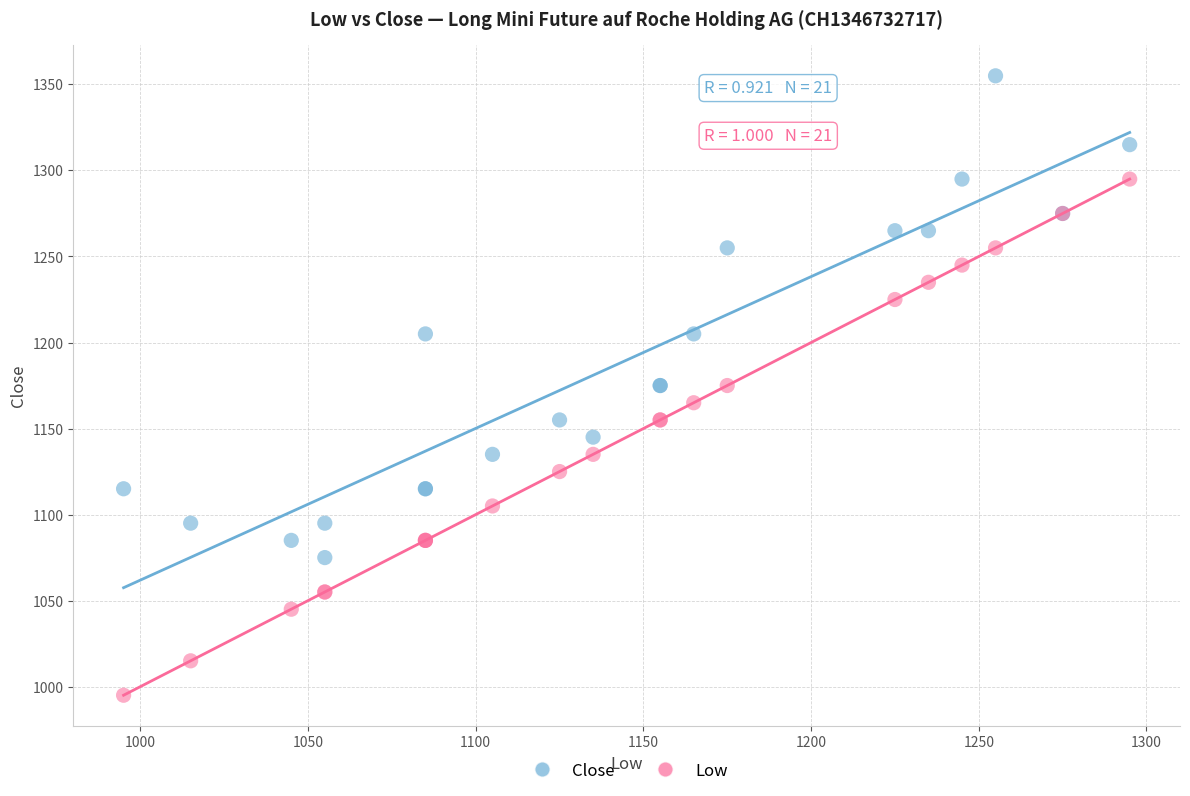

Which series reaches the minimum Y coordinate?

Low